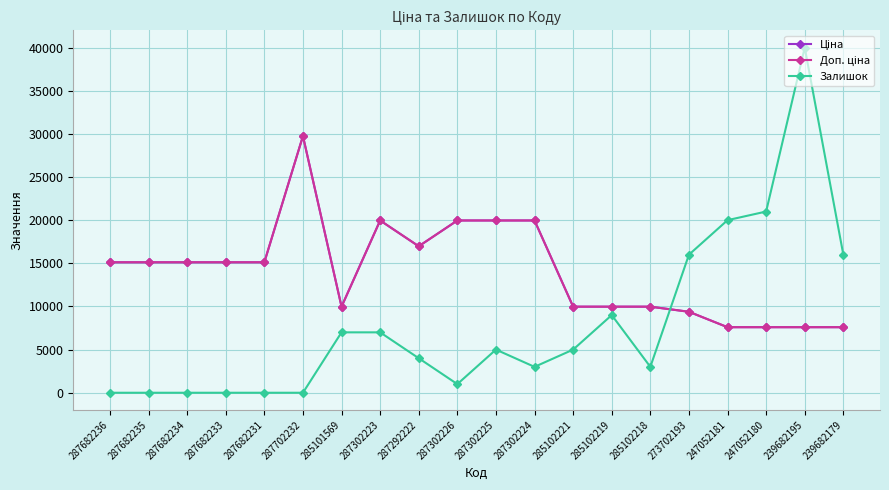

At which label does Доп. ціна reach its peak?

287702232